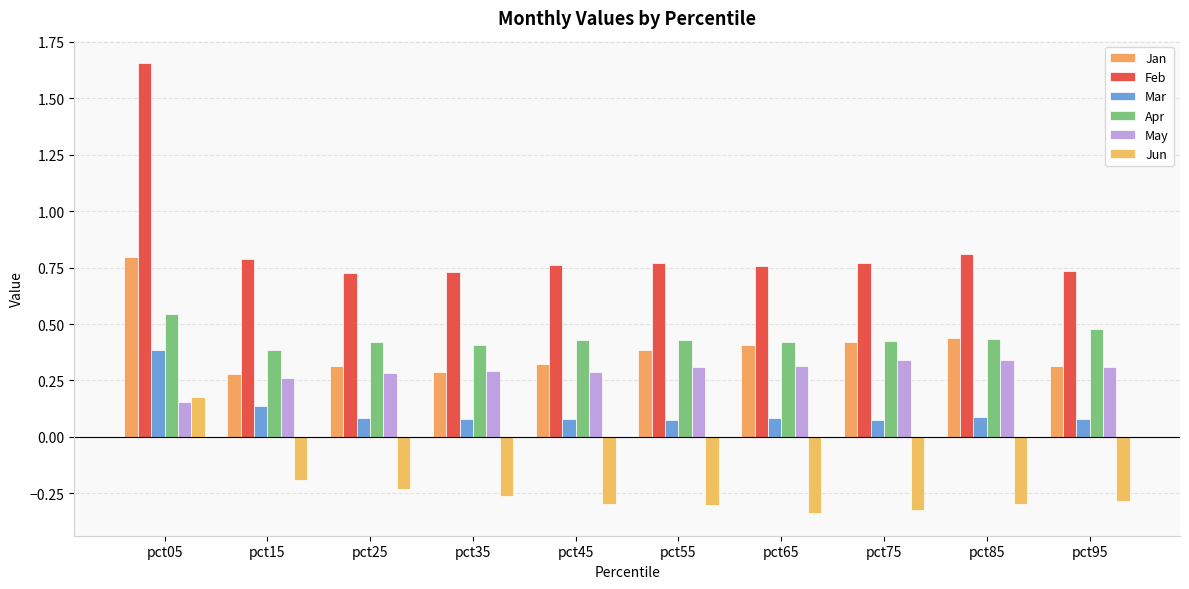

How many data points does each series have?

10